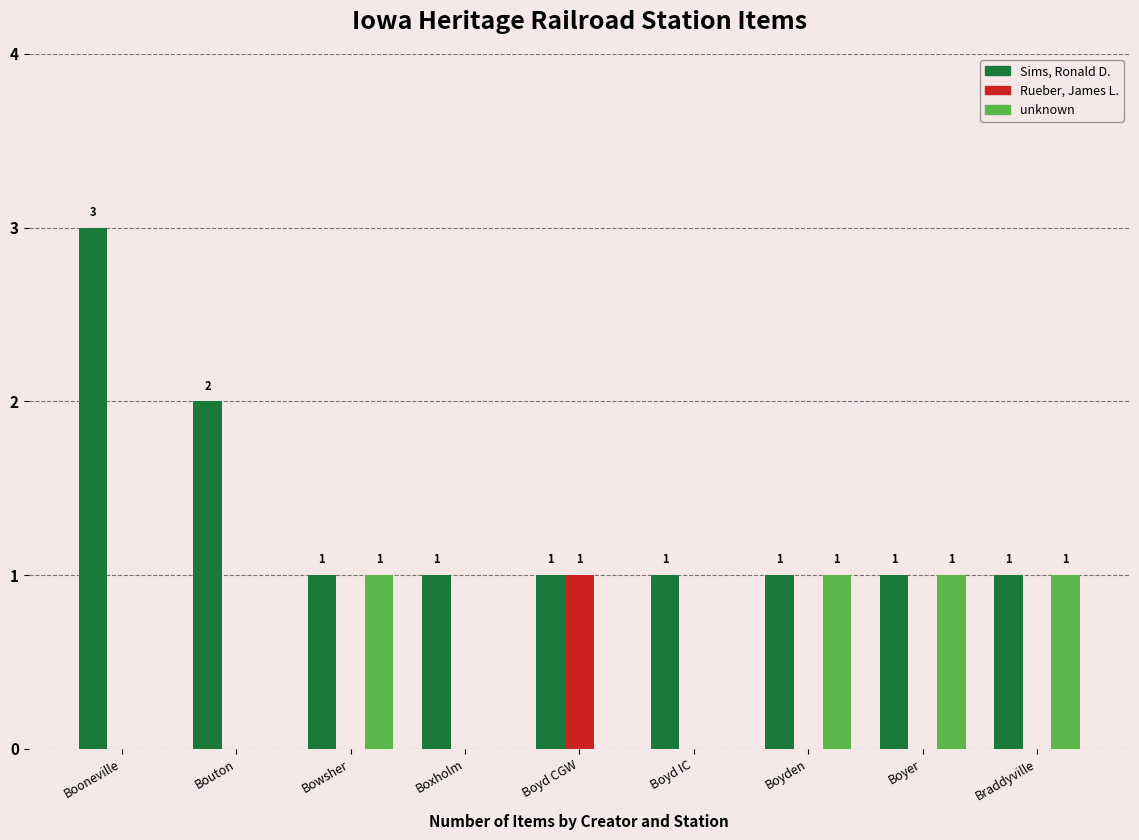

Are the bars grouped side by side (vs. stacked)?

Yes